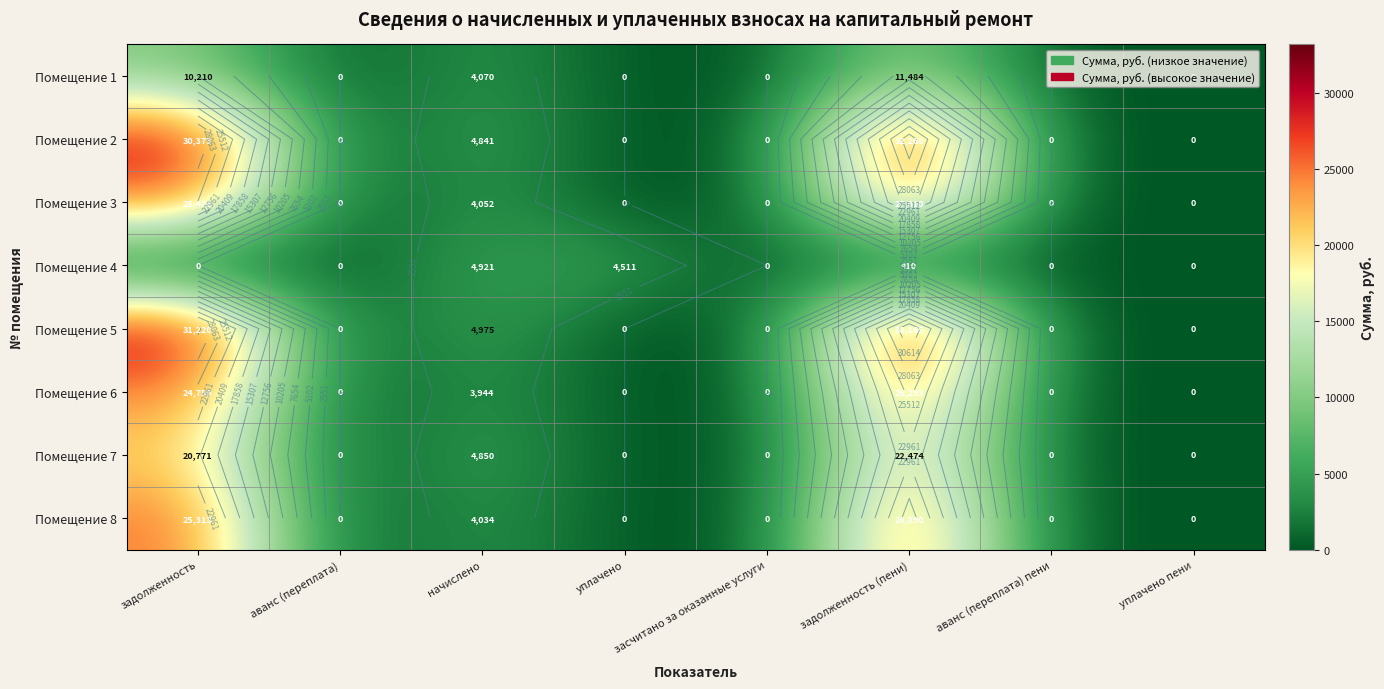

Is it true that Помещение 1 equals -3469.7 at аванс (переплата)?

False